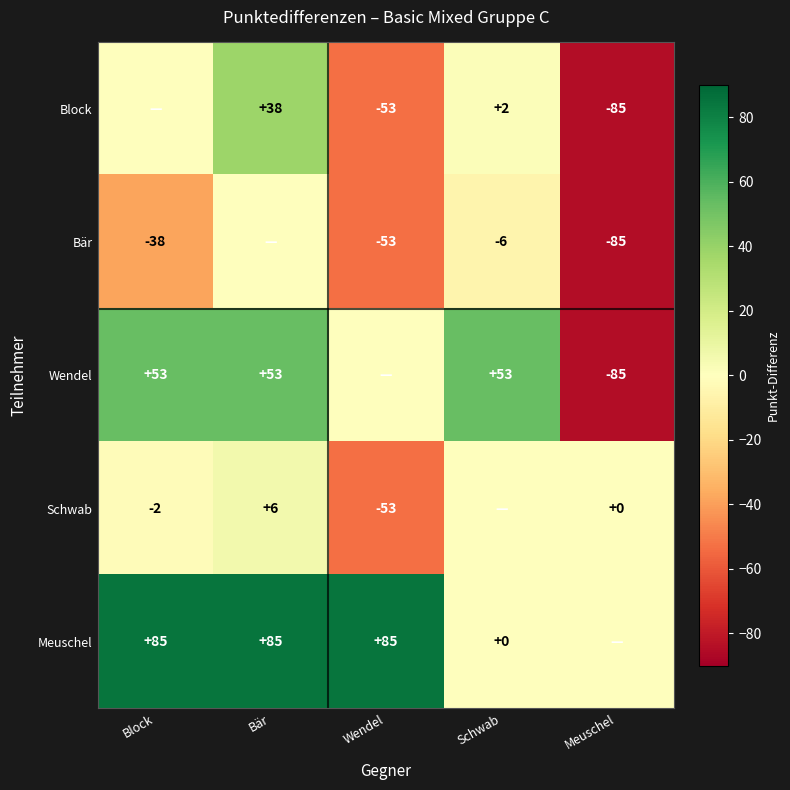

What is the sum of the Bär values at Block and Wendel?

-91